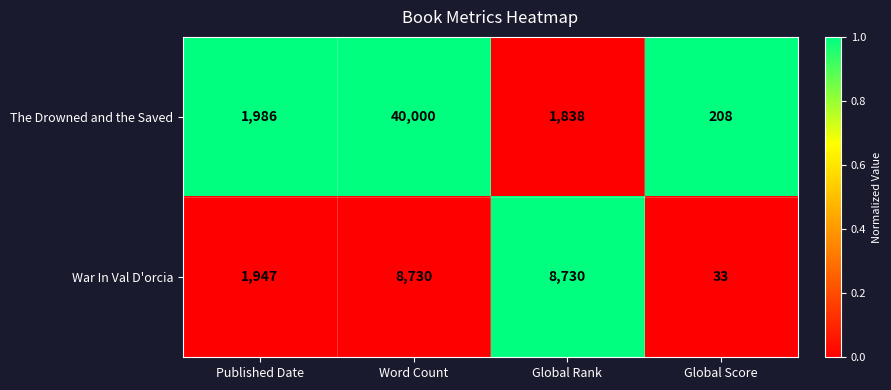

Which series has the widest spread of values?

The Drowned and the Saved